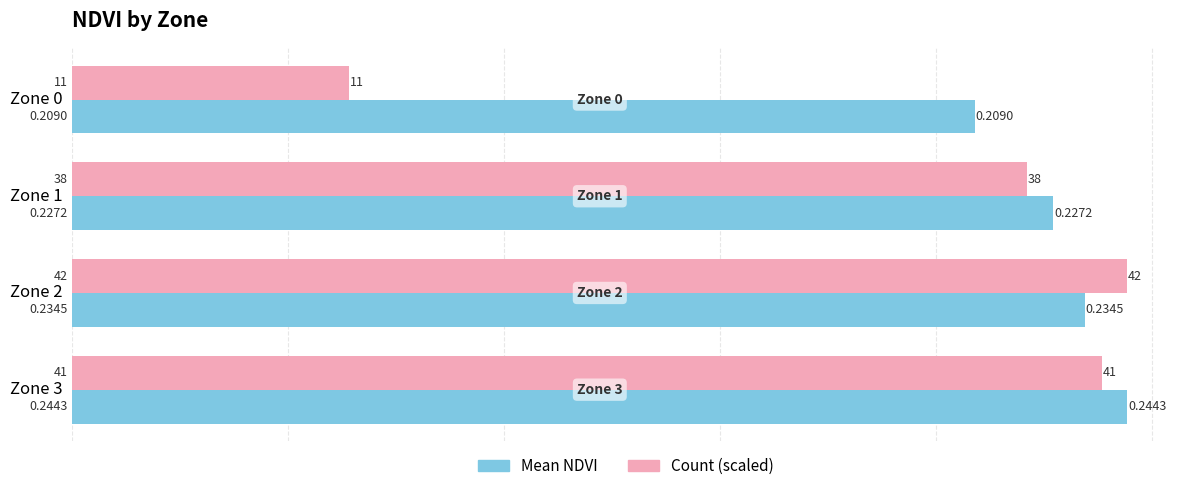

Is the value of Count (scaled) at Zone 1 greater than the value of Mean NDVI at Zone 1?

No